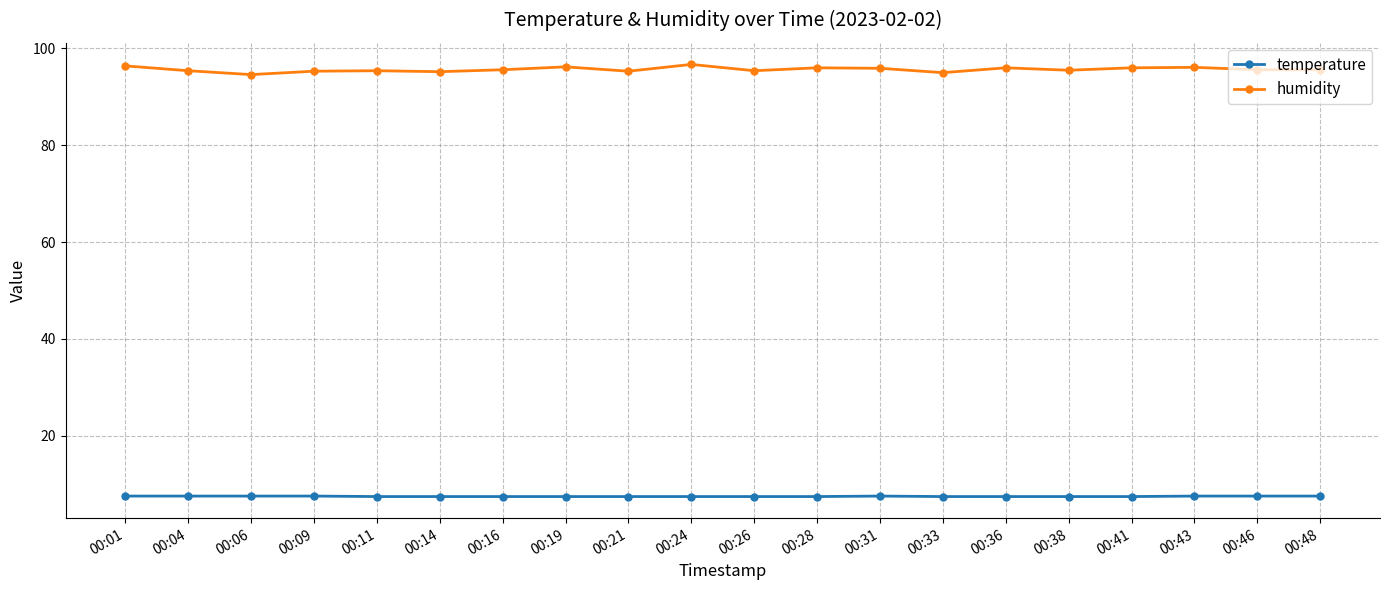

What is the average value of the temperature series?

7.4